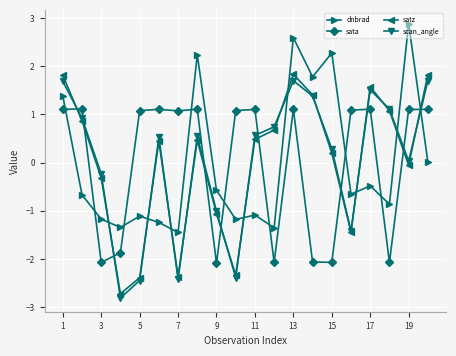

At how many categories does at least one series exceed 1?

16